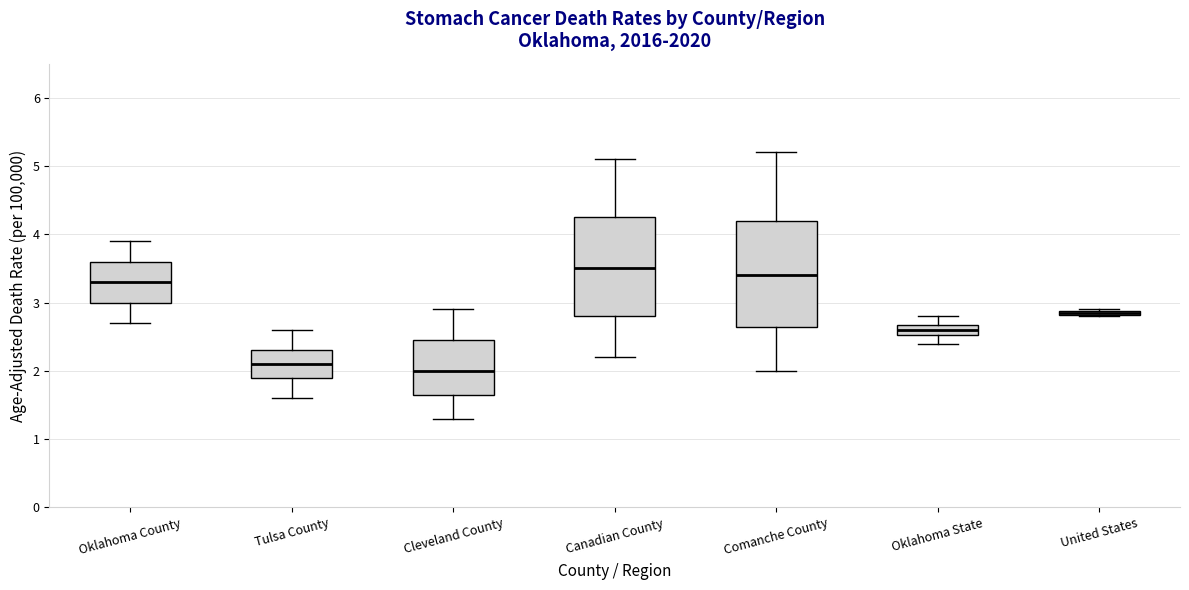

Which box's median line is the lowest?

Cleveland County